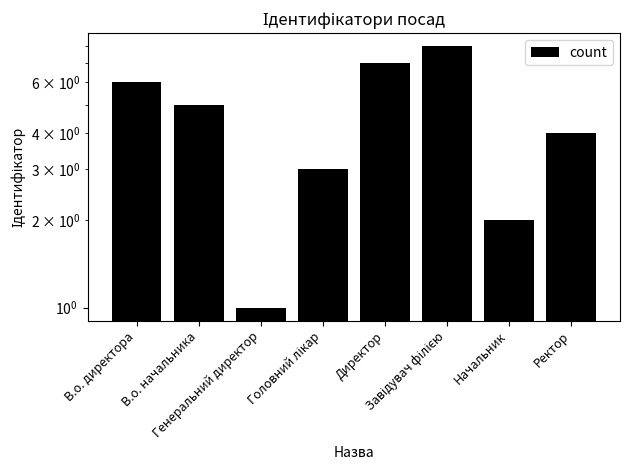

How many data points does each series have?

8